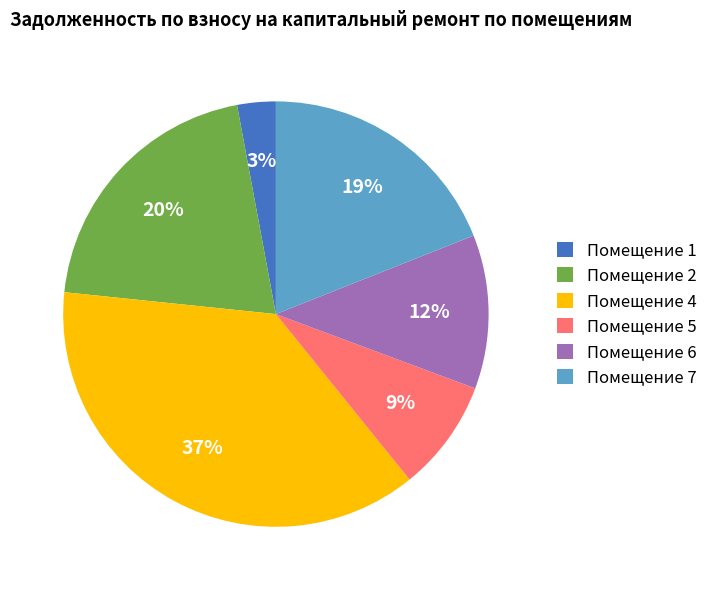

How many segments does this pie chart have?

6